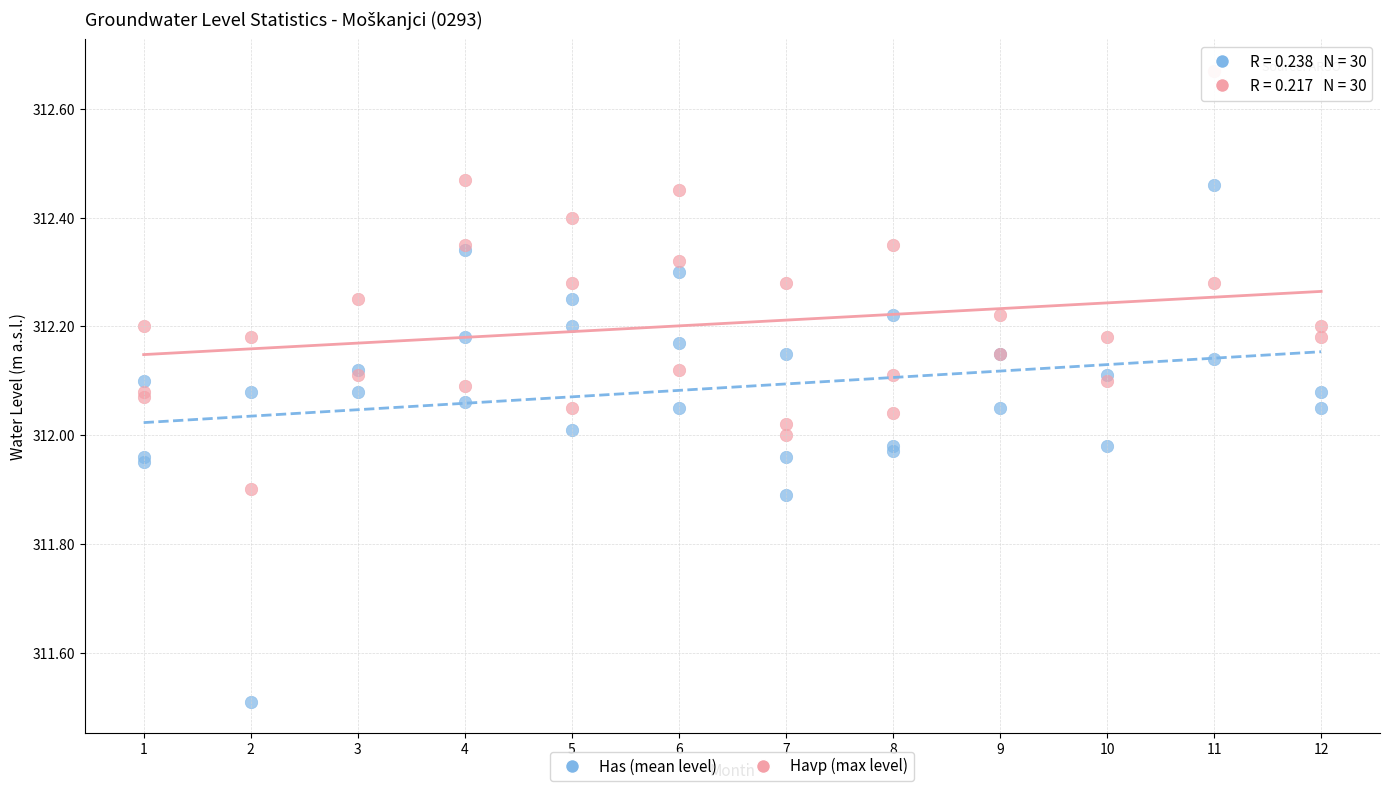

What are all the series names shown in the legend?

Has (mean level), Havp (max level)